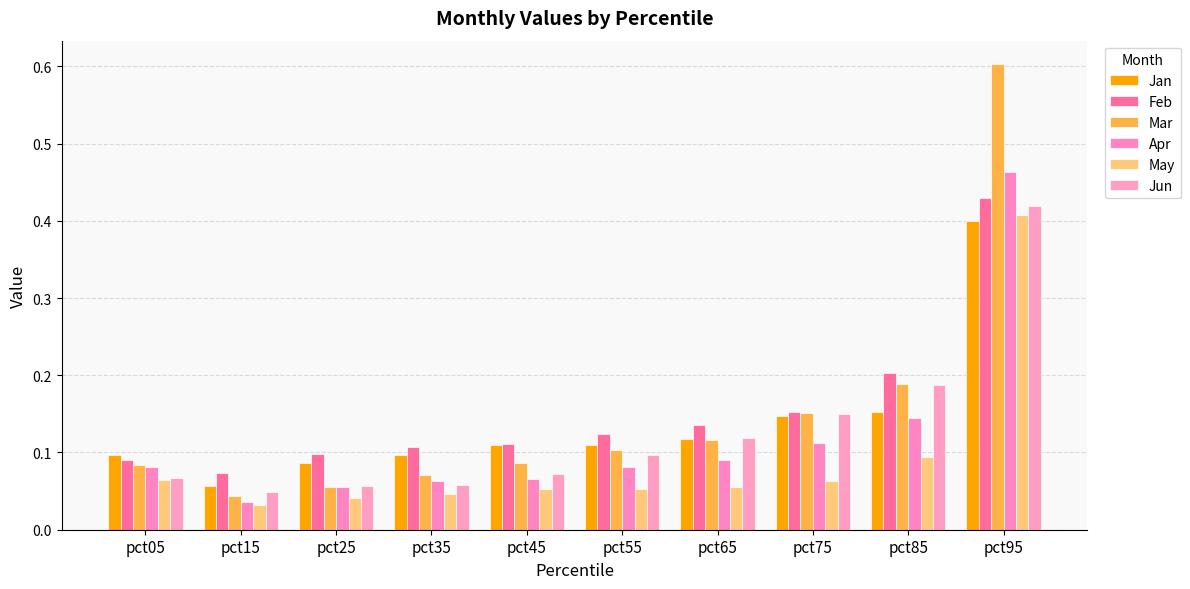

How many bars are there in total?

60